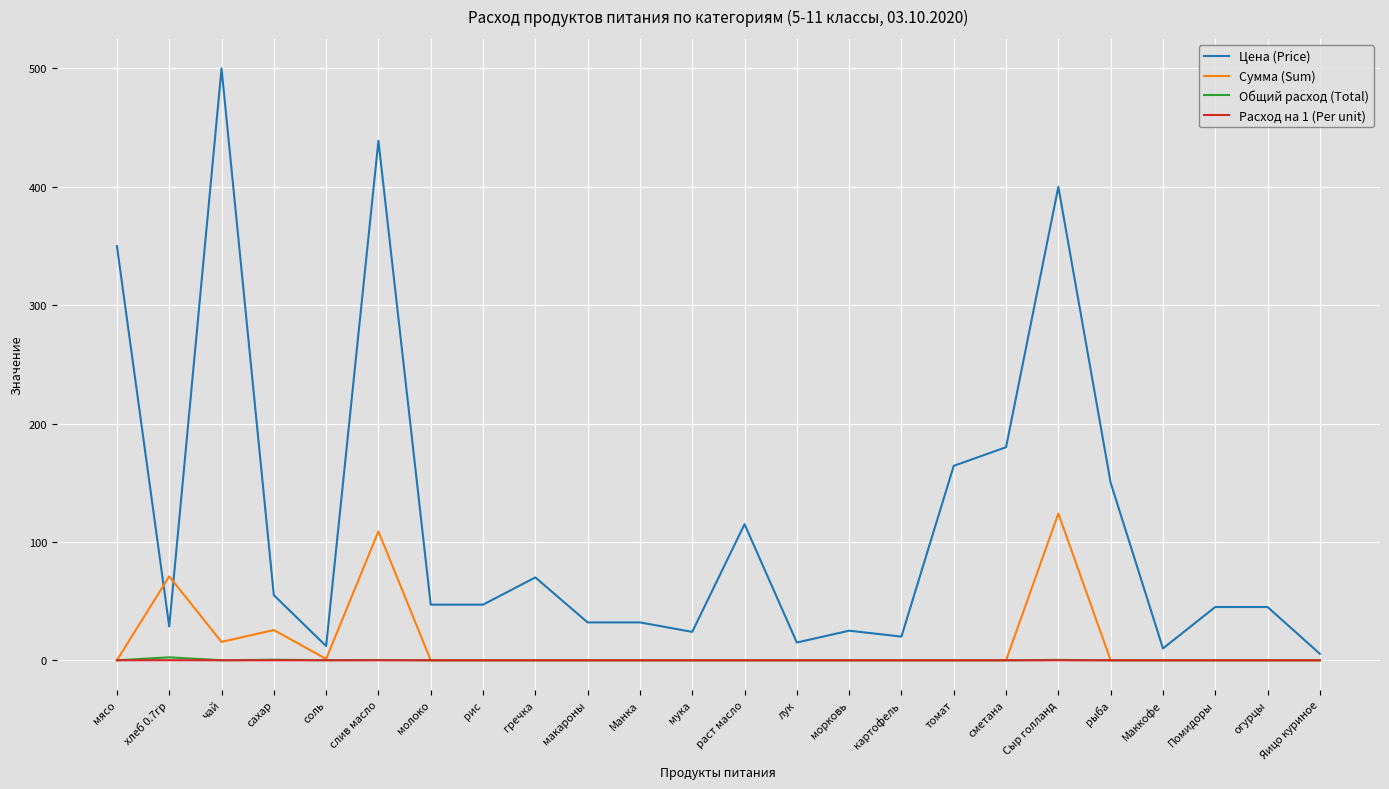

Which series changed the most between чай and раст масло?

Цена (Price)